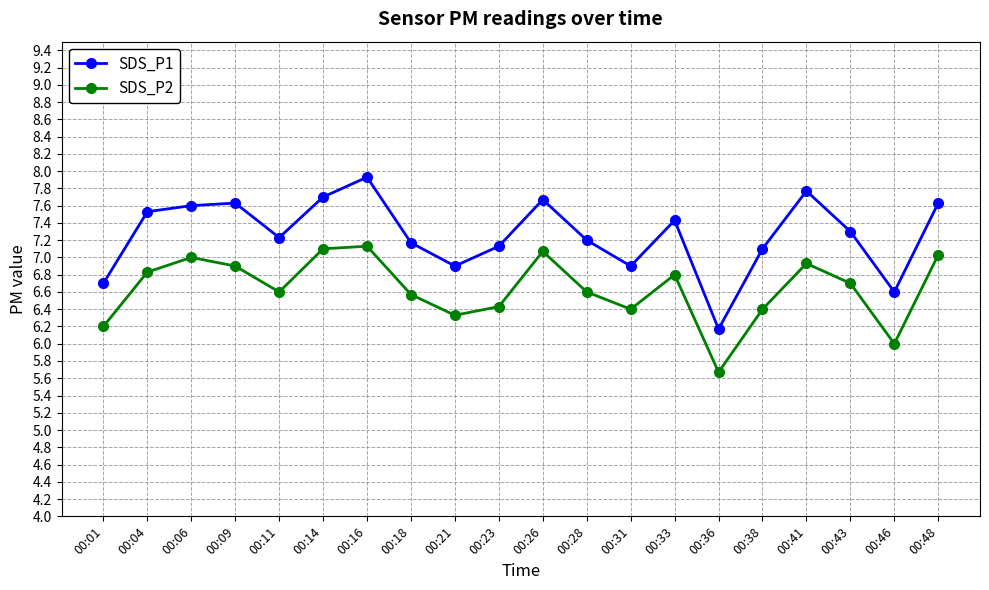

How many data points in SDS_P1 are less than 7?

5